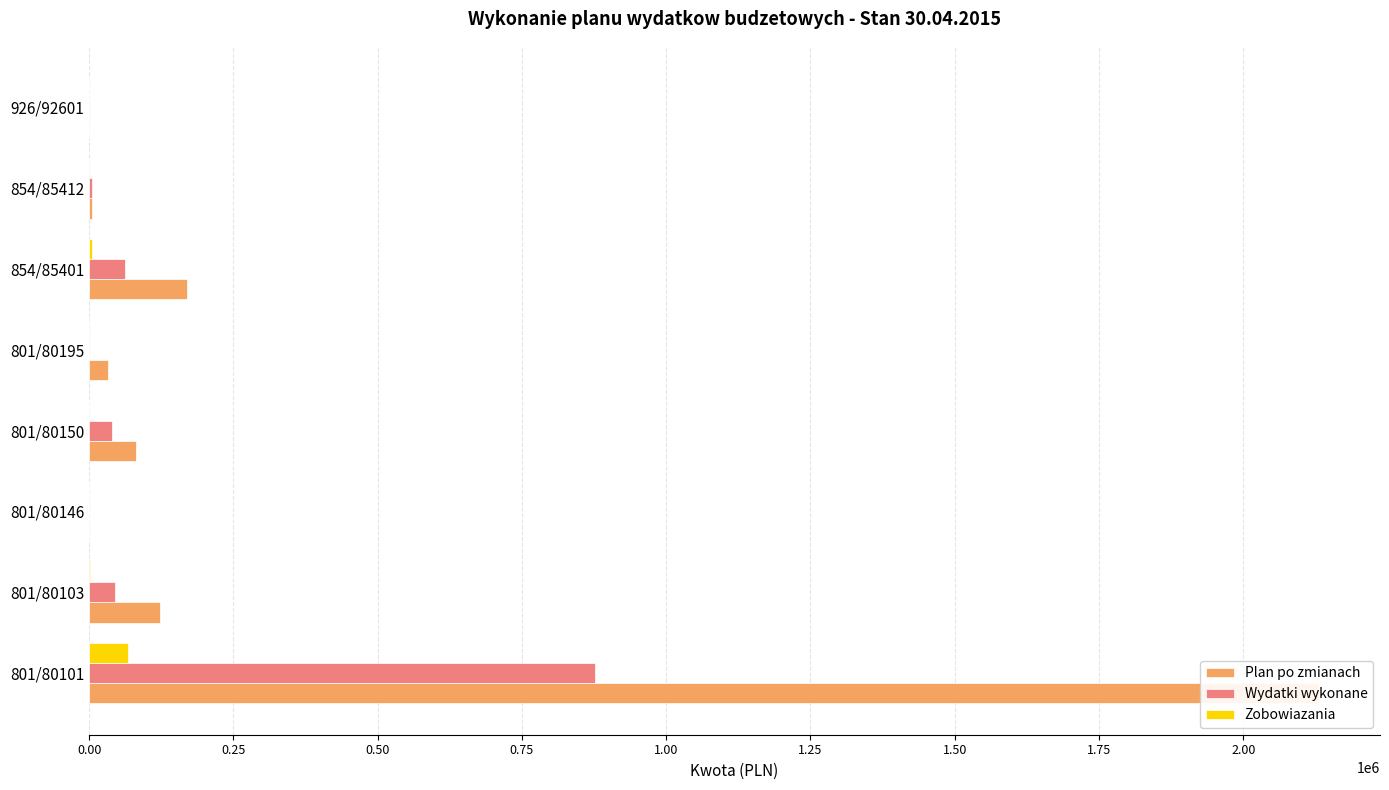

Rank the series at 854/85412 from highest to lowest value.

Plan po zmianach, Wydatki wykonane, Zobowiazania